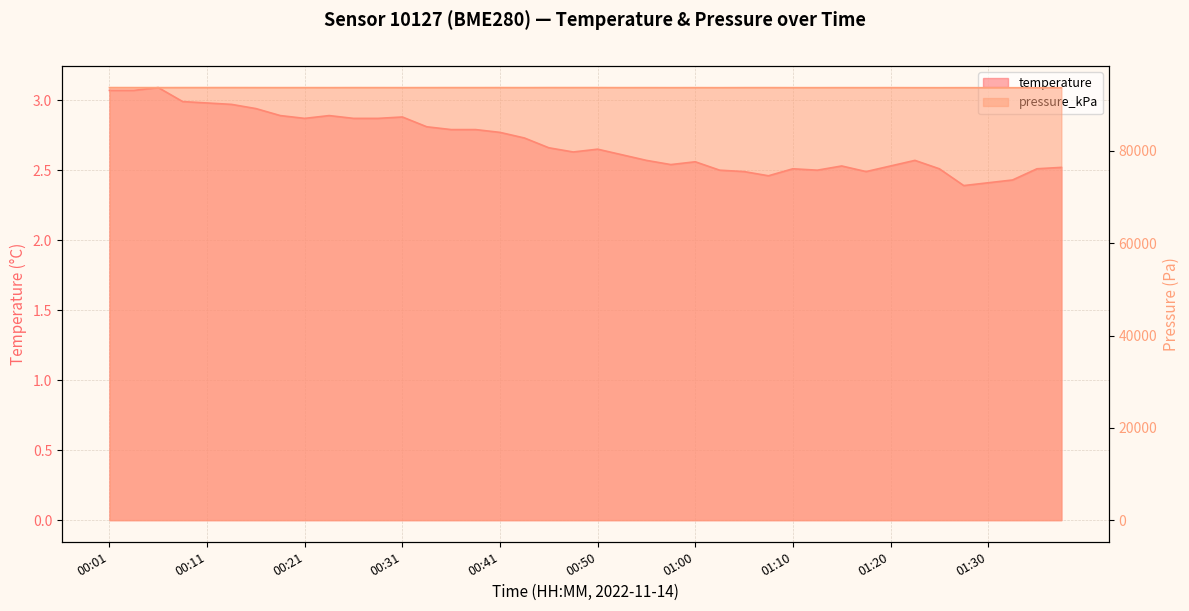

What is the spread (max minus min) of values at 00:58?

93722.7